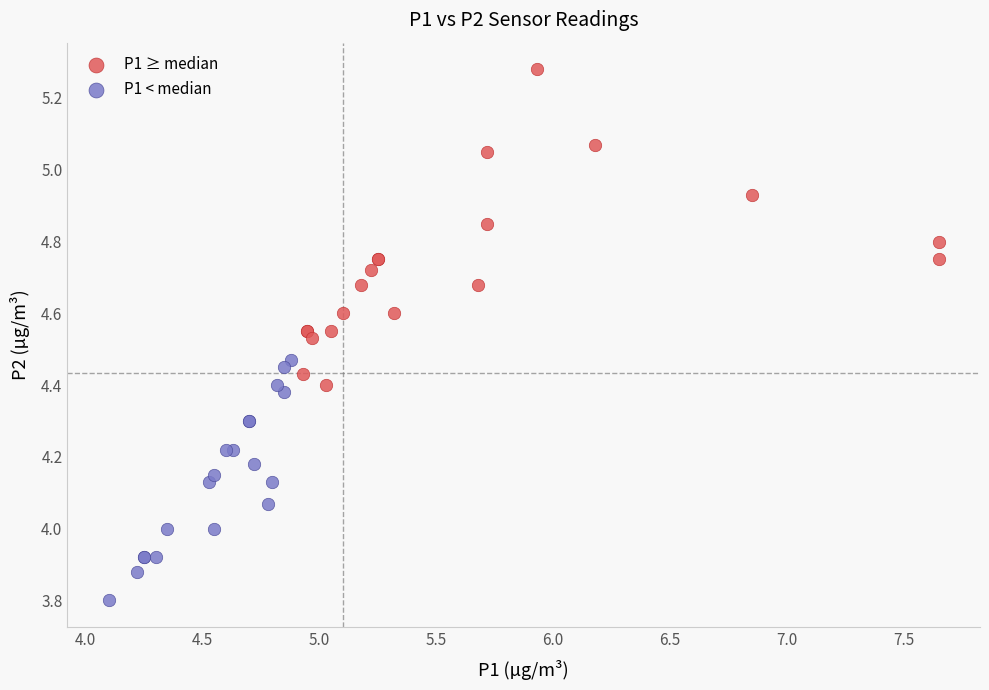

Which series has the widest spread of Y values?

P1 ≥ median